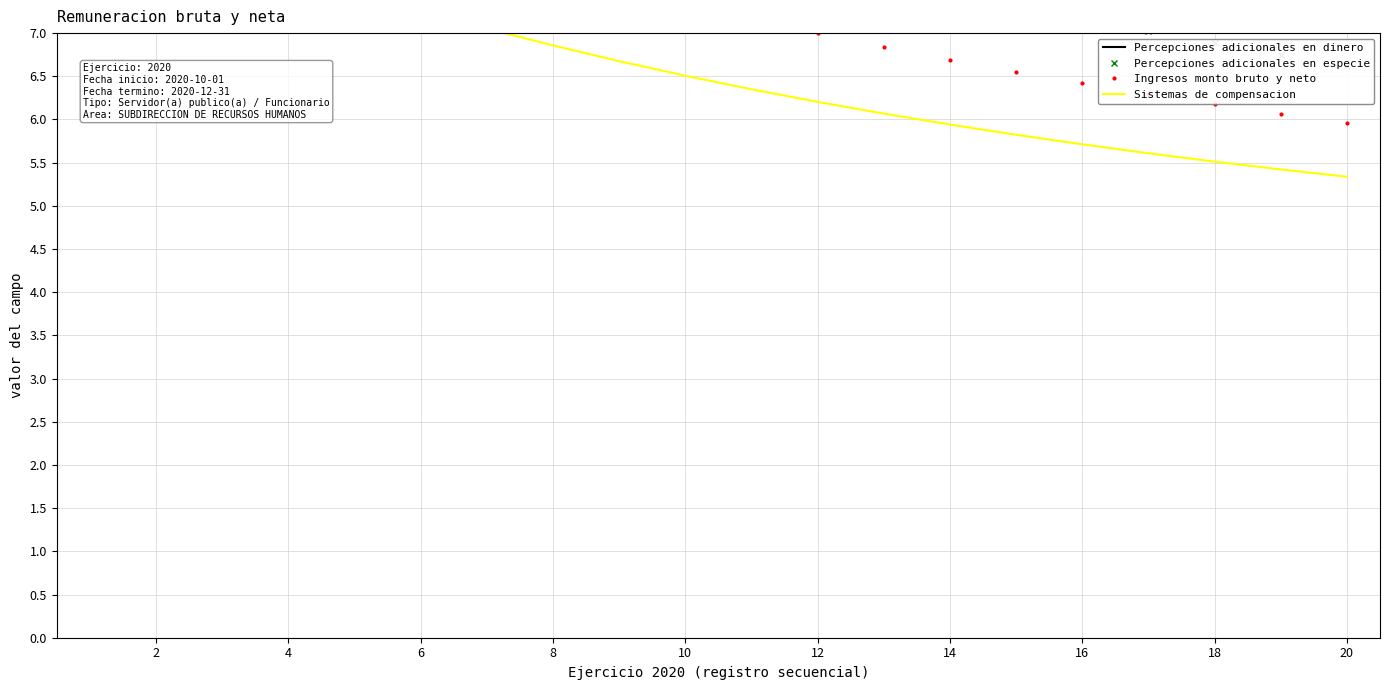

How many data points in Percepciones adicionales en especie are less than 8?

9